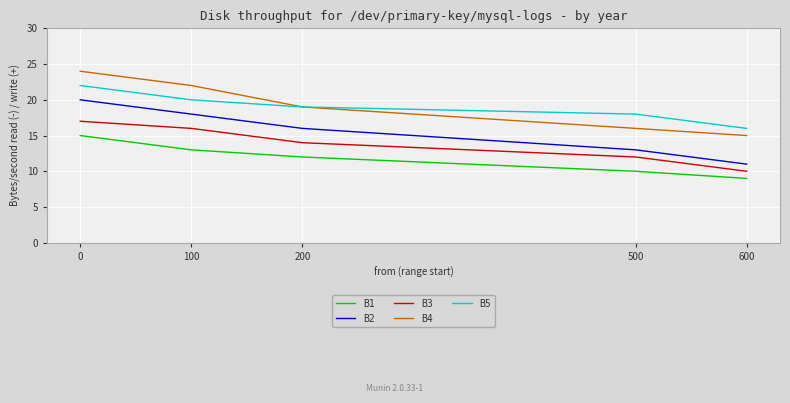

True or false: B5 and B2 intersect in this chart.

False